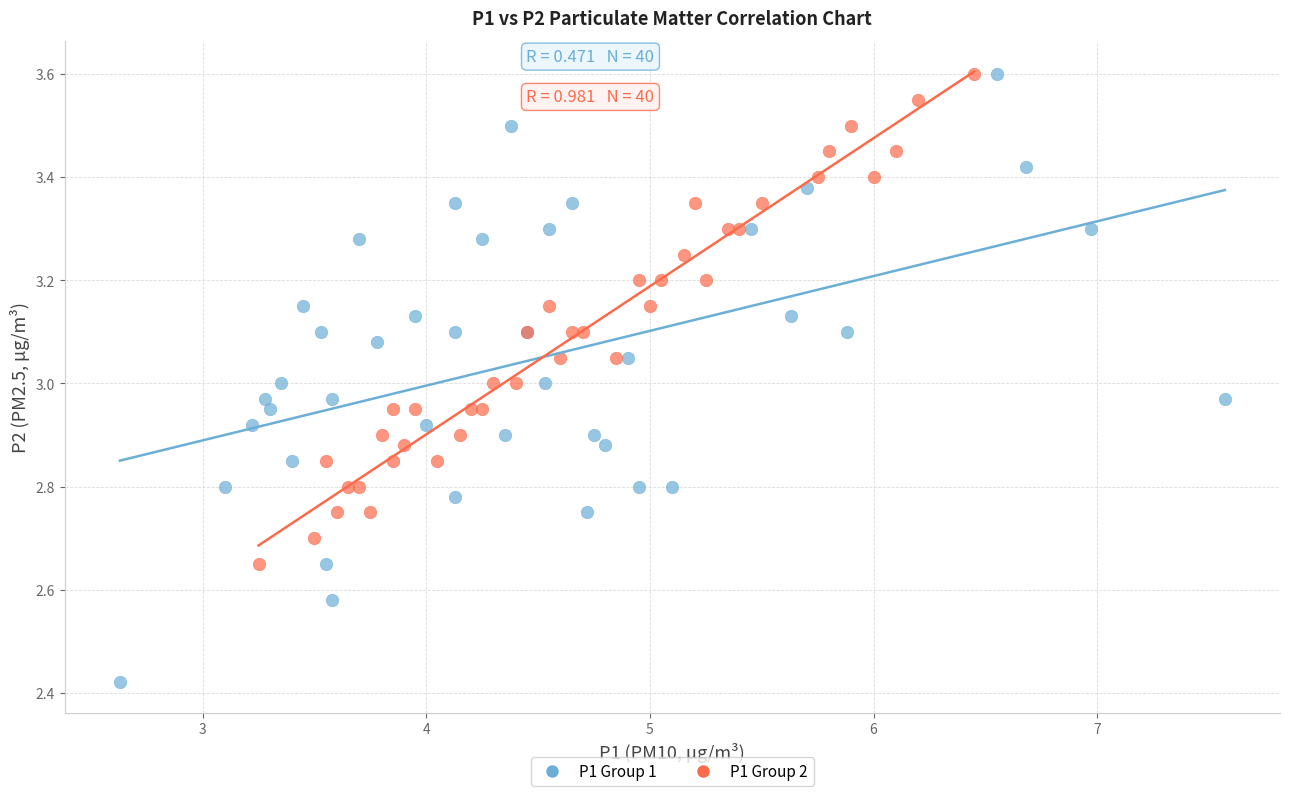

Which series reaches the minimum Y coordinate?

P1 Group 1